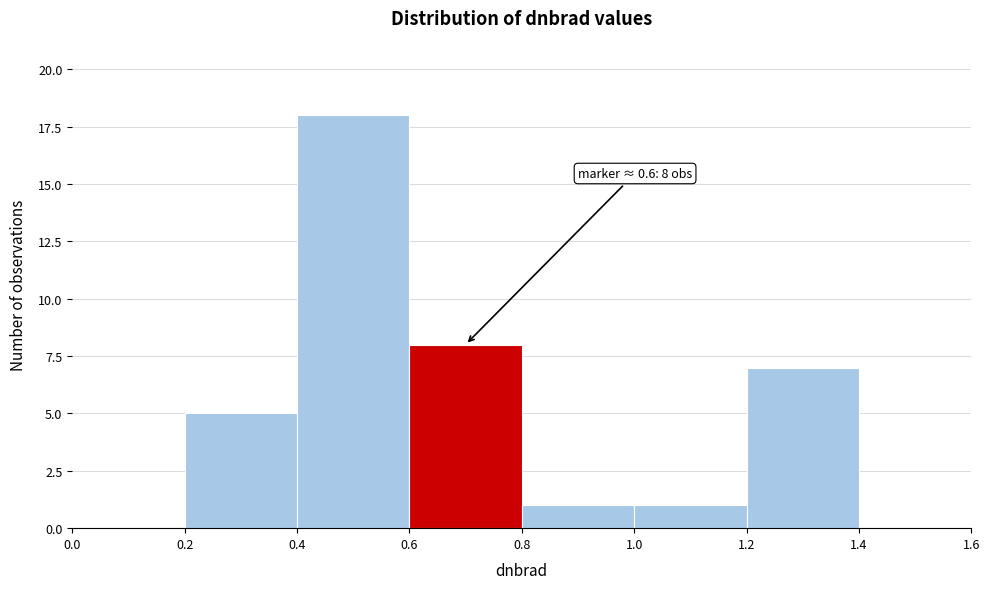

Over which range of the x-axis is the bar tallest?

0.4 to 0.6